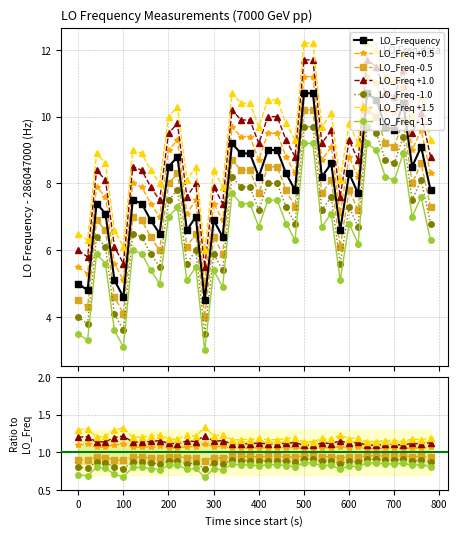

The value at 14 is 3.1. True or false?

False